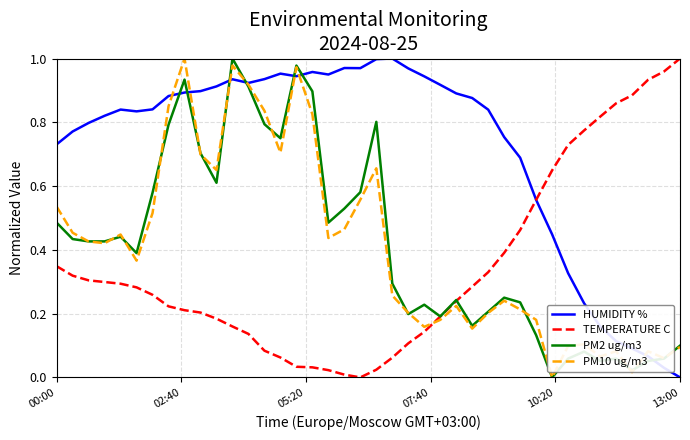

How many intersections are there between PM10 ug/m3 and TEMPERATURE C?

1